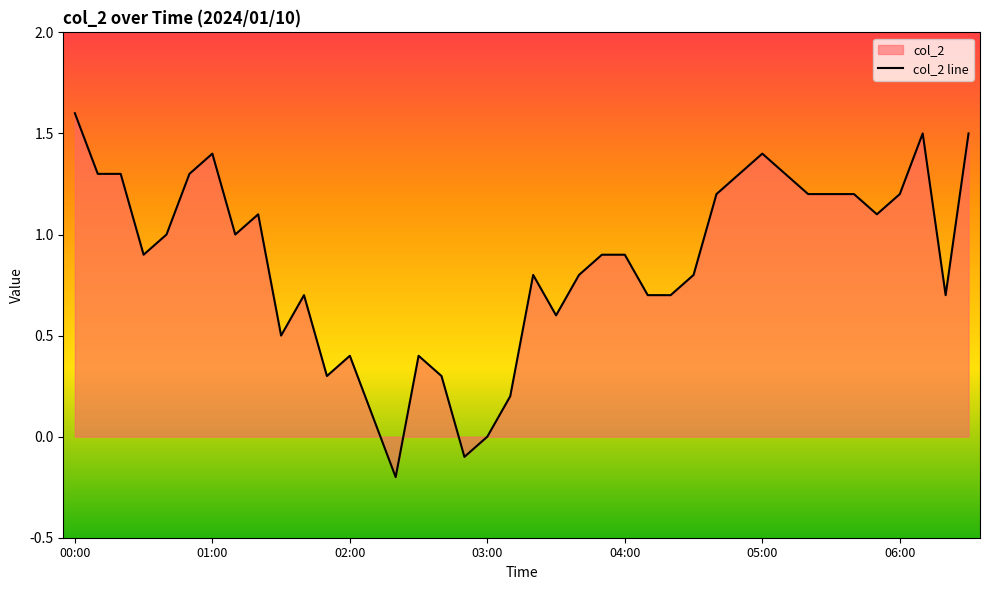

The chart shows a value of 0.9 at 23. True or false?

True